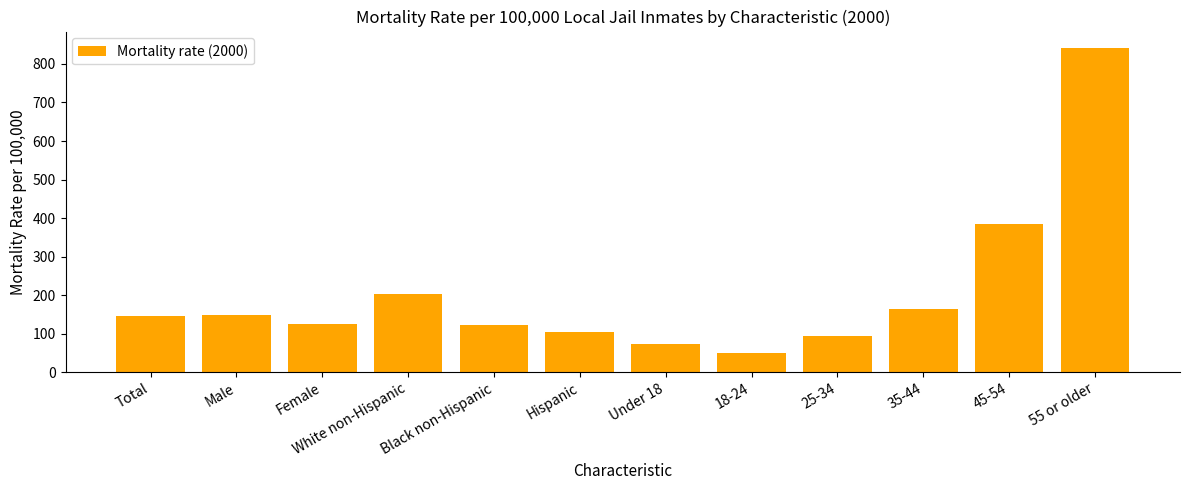

At which category does the chart reach its peak across all series?

55 or older